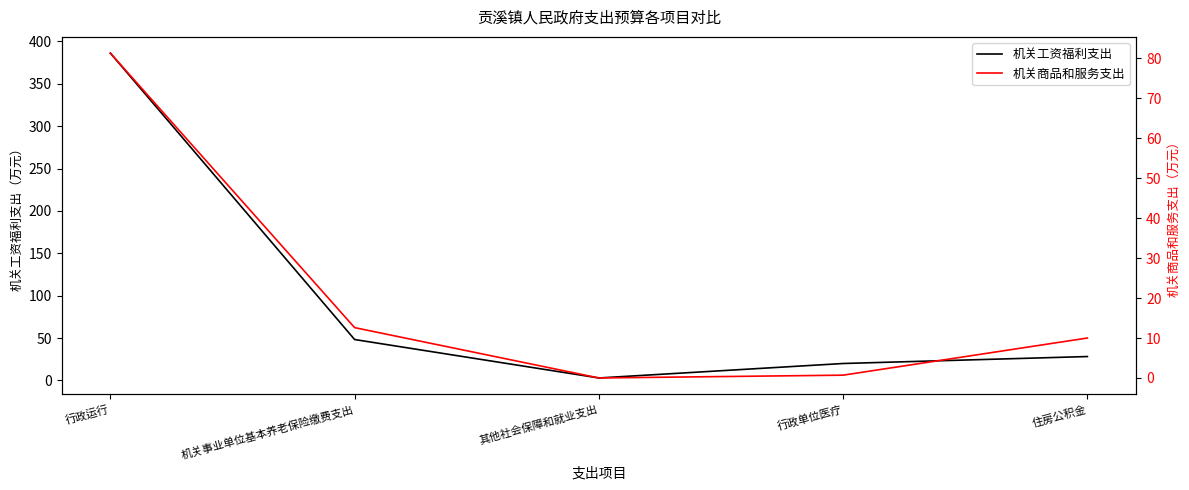

Where is the first local minimum for 机关工资福利支出?

其他社会保障和就业支出